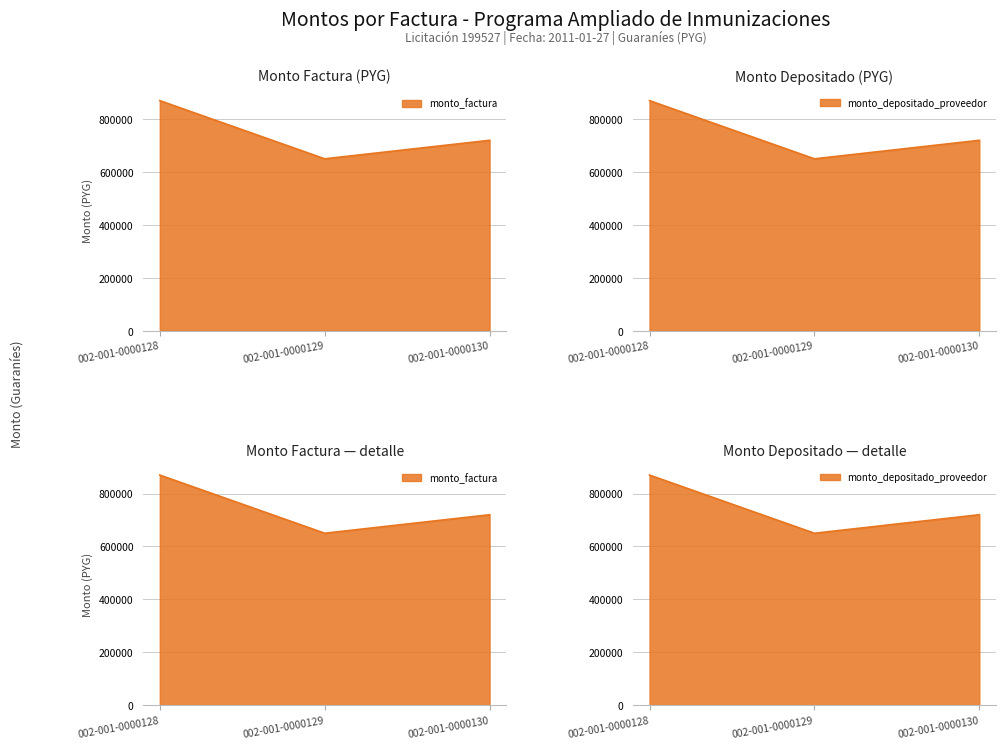

Which series has the largest total across all categories?

monto_factura